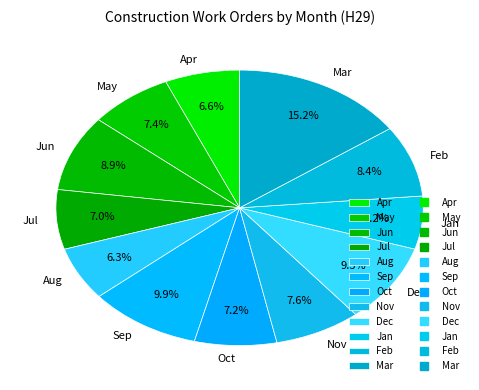

Does Jul represent more than half of the total?

No